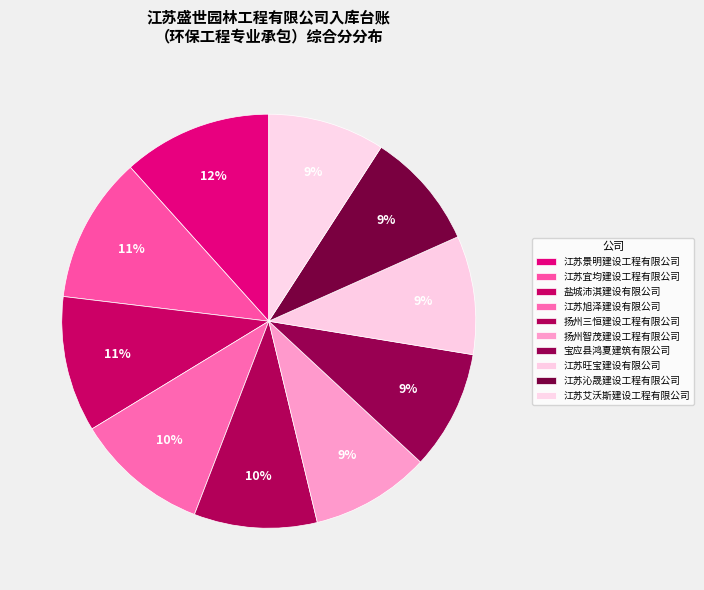

The 扬州智茂建设工程有限公司 slice represents 18% of the pie. True or false?

False